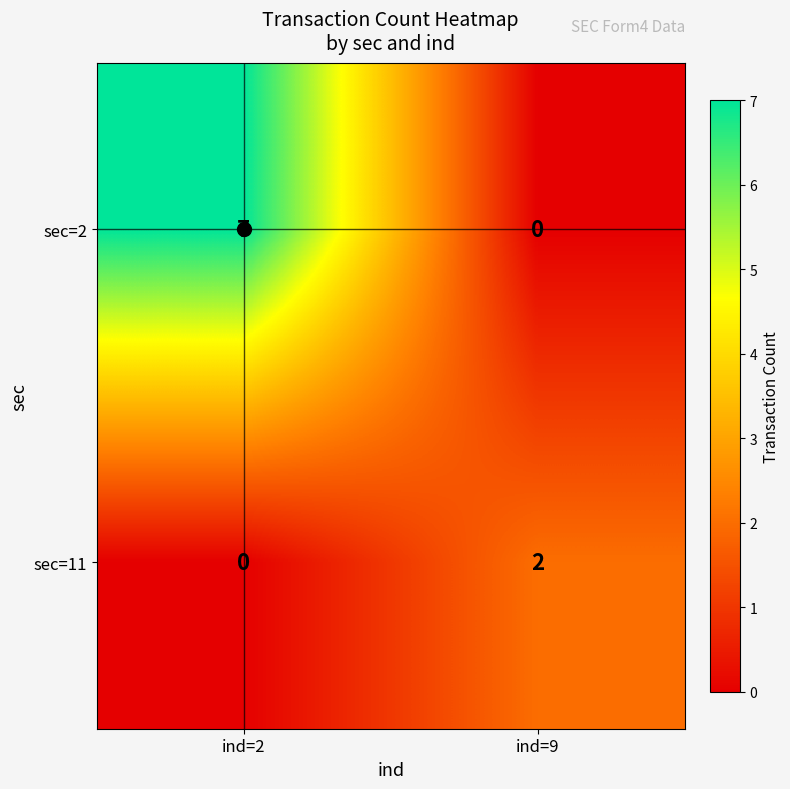

Between ind=2 and ind=9, which series saw the biggest shift?

sec=2